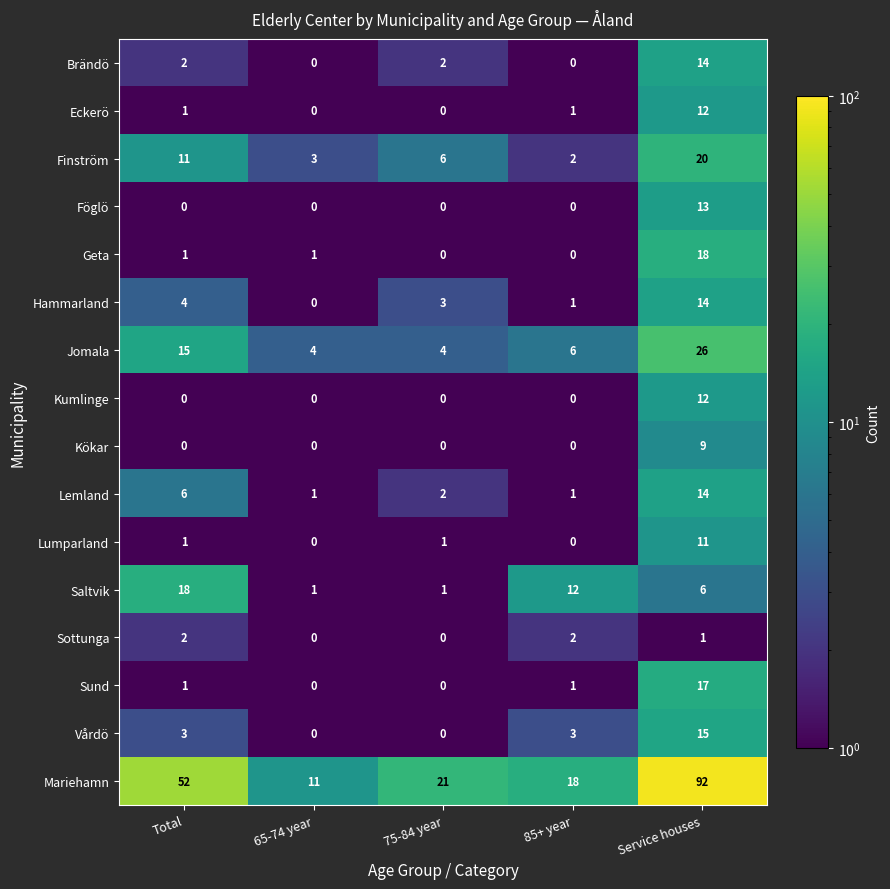

What is the difference between the Kumlinge values at Service houses and 65-74 year?

12